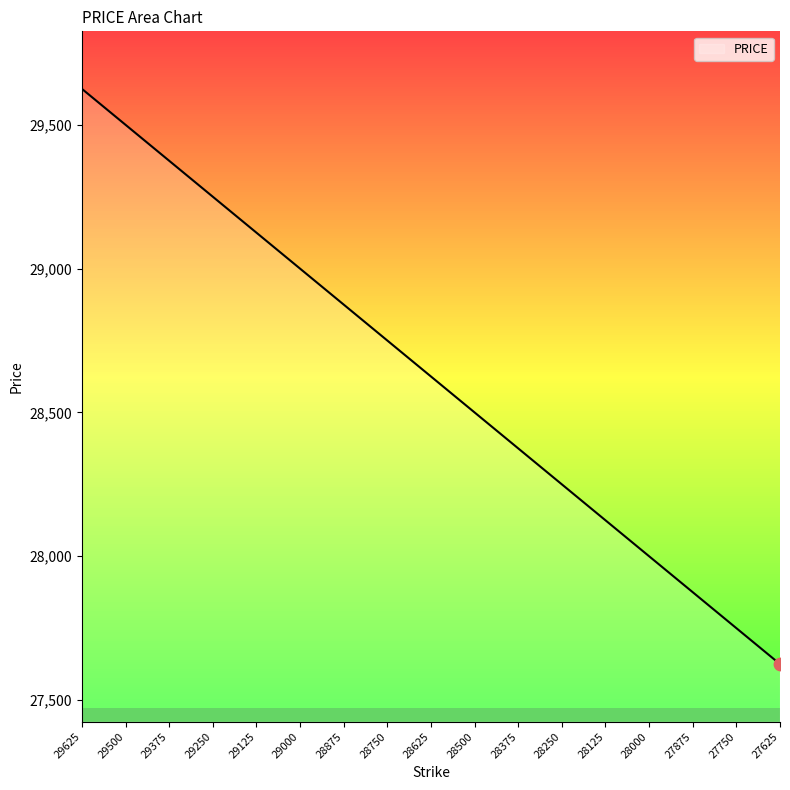

What is the change in value from 29125 to 27875?

-1250